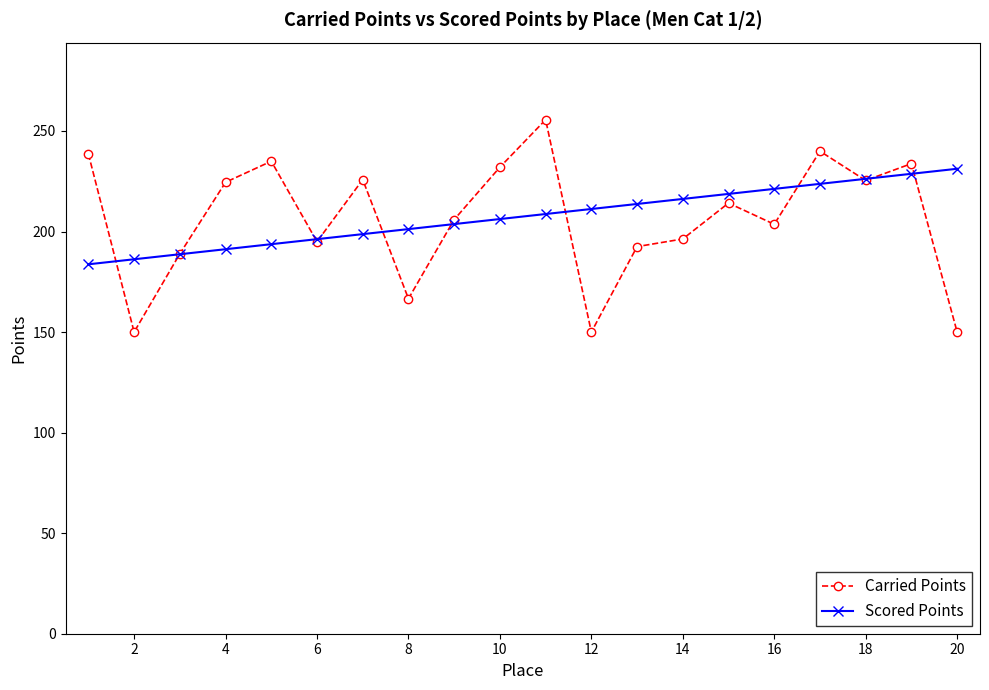

Which series has the widest spread of values?

Carried Points